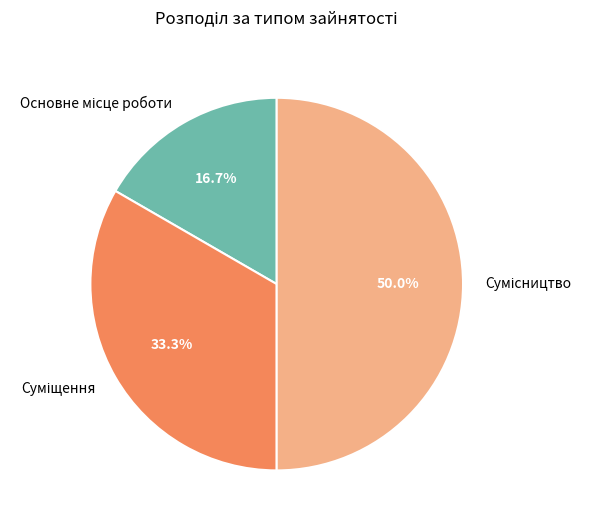

How many segments does this pie chart have?

3